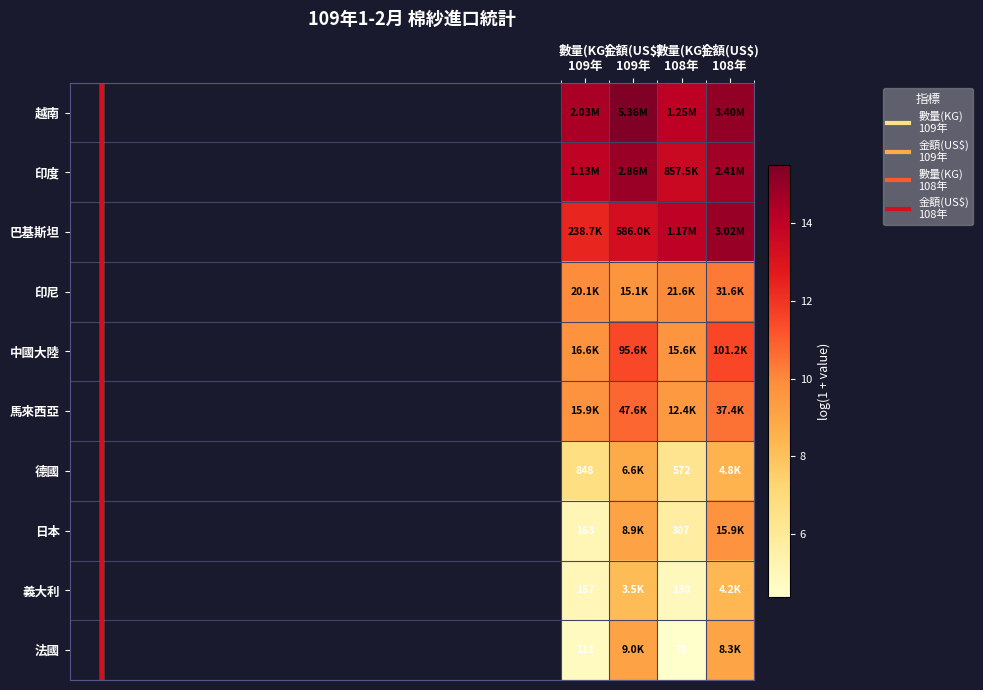

Reading left to right, list all the values displayed in this chart.

印度: 9.7	10.8	9.4	10.5
印尼: 9.9	9.6	10.0	10.4
中國大陸: 9.7	11.5	9.7	11.5
馬來西亞: 6.7	8.8	6.4	8.5
義大利: 5.1	8.2	4.9	8.3
法國: 4.7	9.1	4.4	9.0